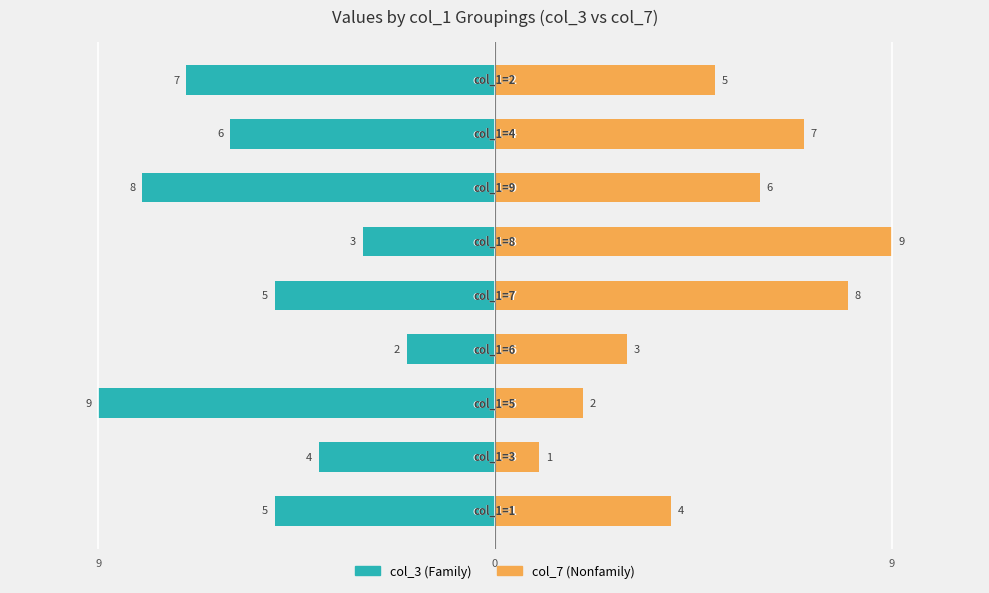

What is the difference between the maximum and minimum values in the col_3 (Family) series?

7